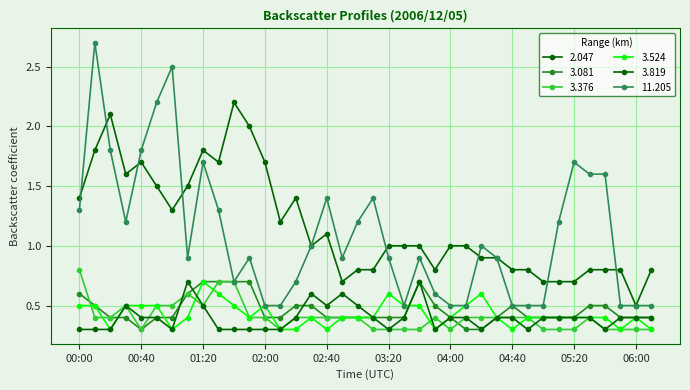

List the labels in order of 2.047 value, largest first.

01:40, 00:20, 01:50, 00:10, 01:20, 00:40, 01:30, 02:00, 00:30, 00:50, 01:10, 00:00, 02:20, 01:00, 02:10, 02:40, 02:30, 03:20, 03:30, 03:40, 04:00, 04:10, 04:20, 04:30, 03:00, 03:10, 03:50, 04:40, 04:50, 05:30, 05:40, 05:50, 06:30, 02:50, 05:00, 05:10, 05:20, 06:00